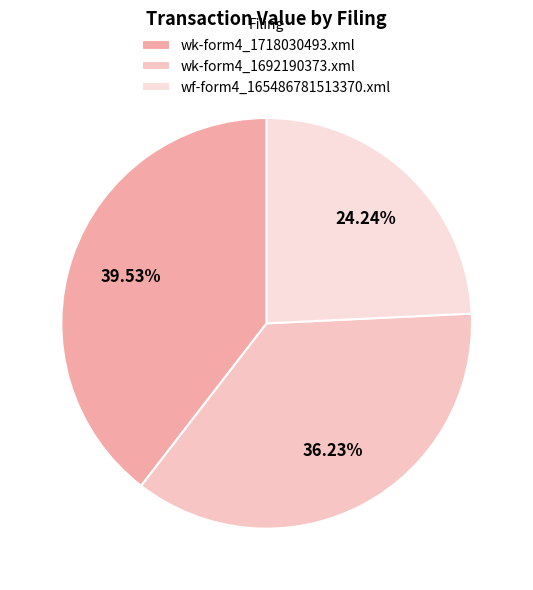

Count the number of slices in the pie.

3